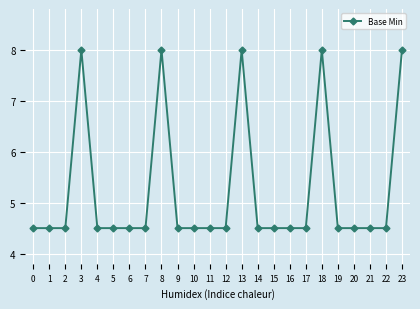

What is the change in value from 3 to 7?

-3.5